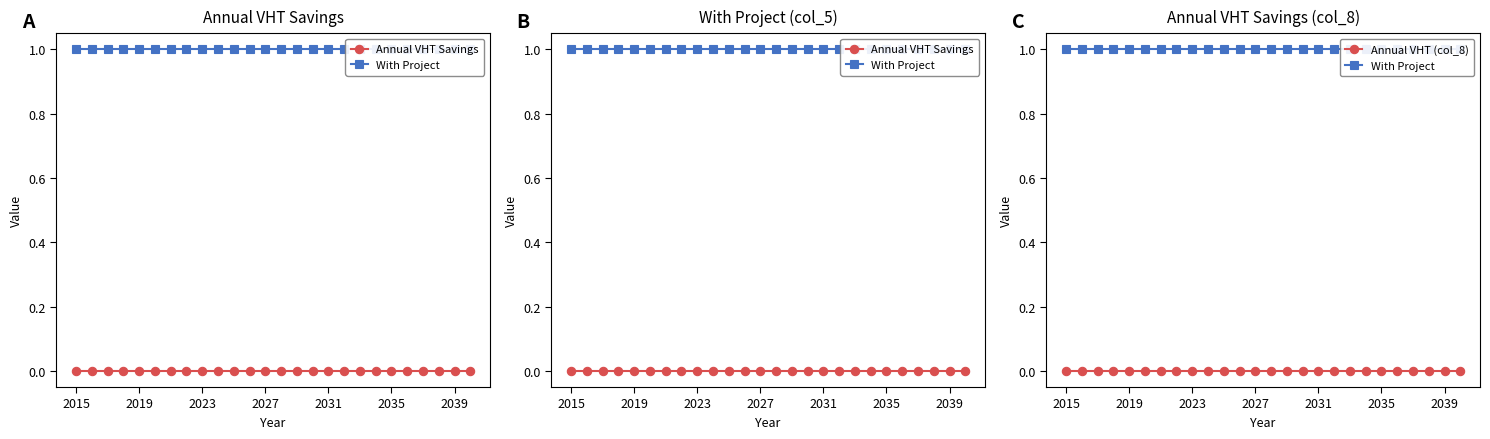

What is the spread (max minus min) of values at 2031?

1